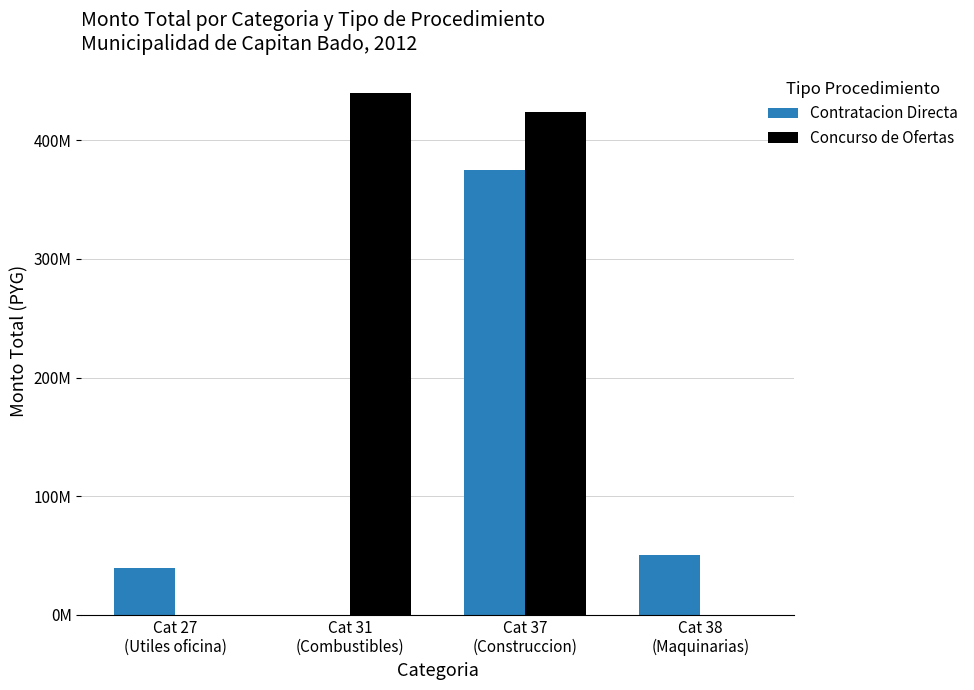

Is it true that Contratacion Directa equals 0 at Cat 31
(Combustibles)?

True